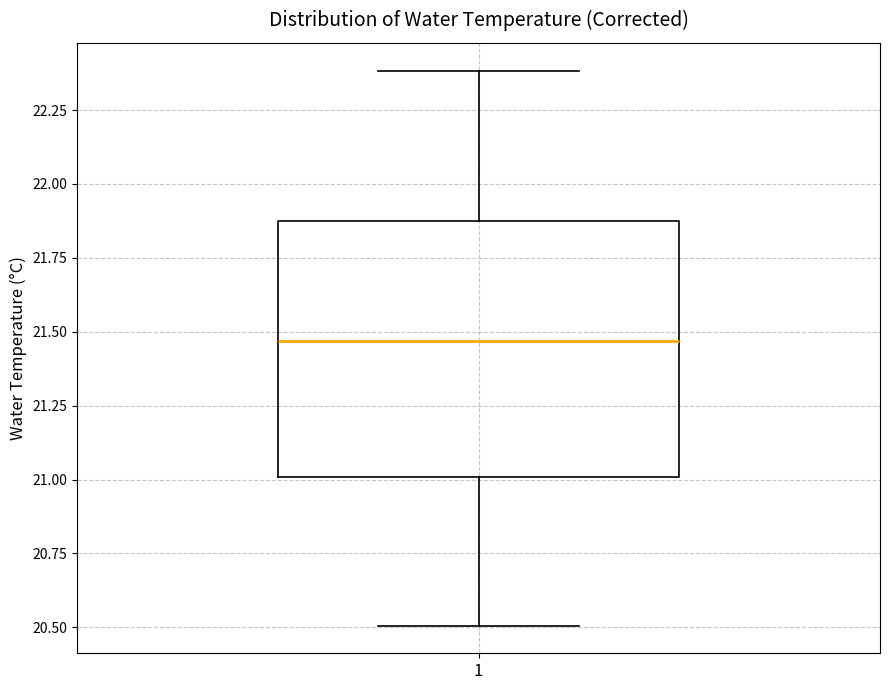

Where does the upper whisker of the box at x = 1 end on the y-axis? The values are not printed on the chart, so give them approximately, as read against the axis.

22.40